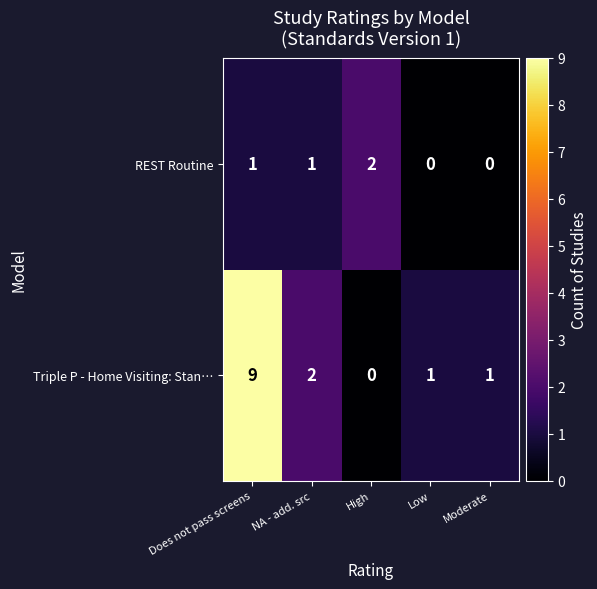

Which series has the largest range (max minus min)?

Triple P - Home Visiting: Stan…